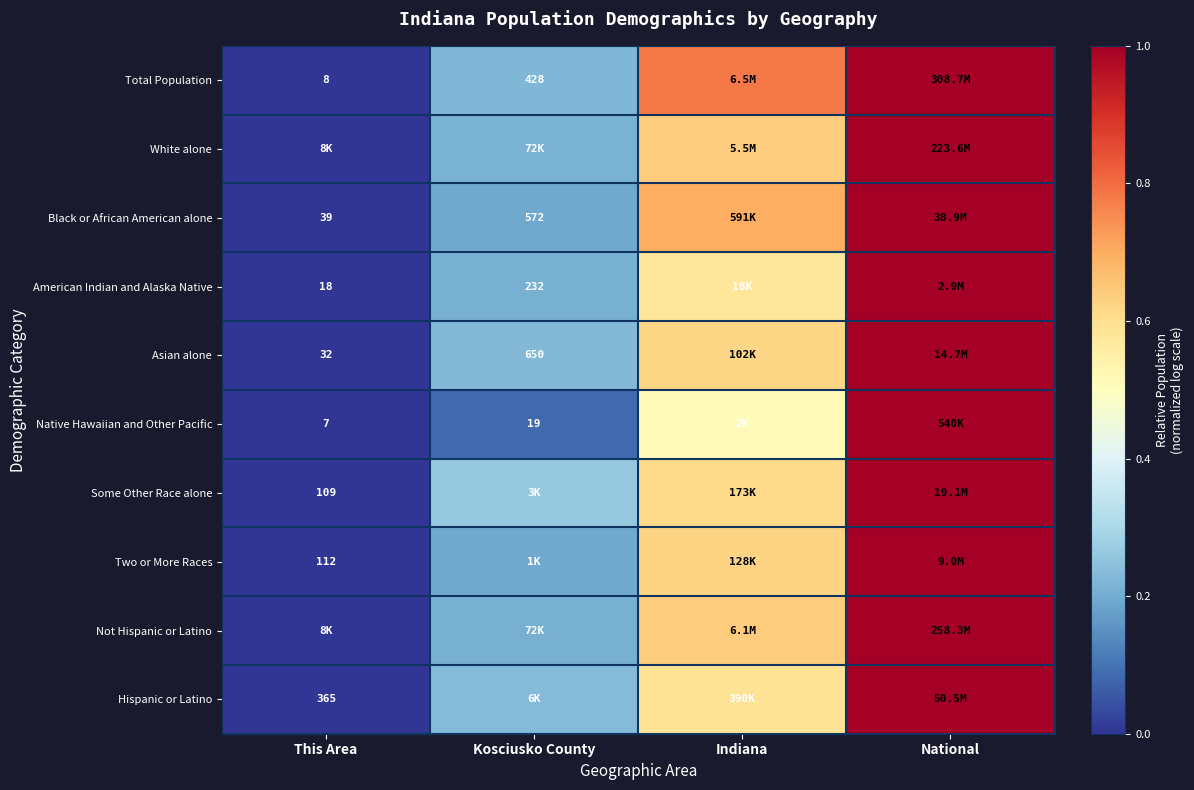

Is the value of Some Other Race alone at This Area greater than the value of Black or African American alone at Kosciusko County?

No